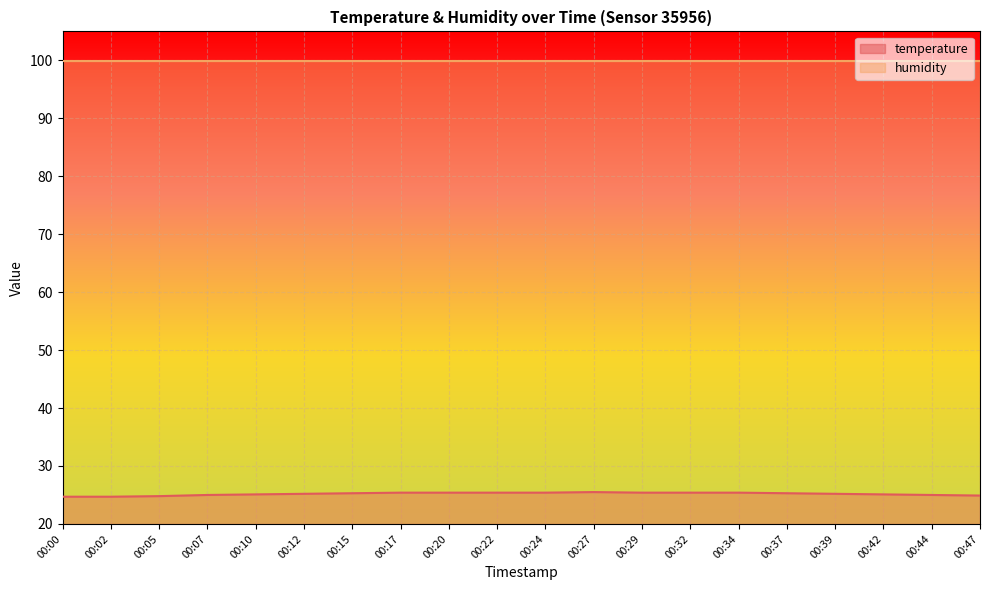

What is the greatest value displayed?

99.9